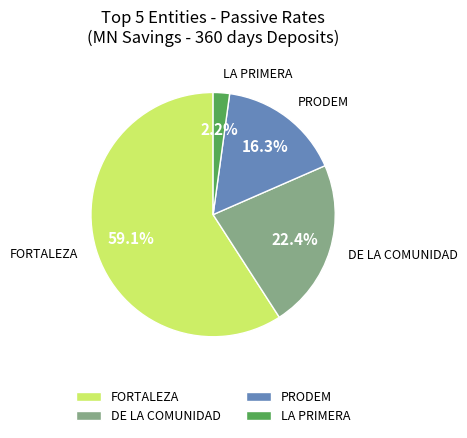

Is there a majority slice in this chart?

Yes